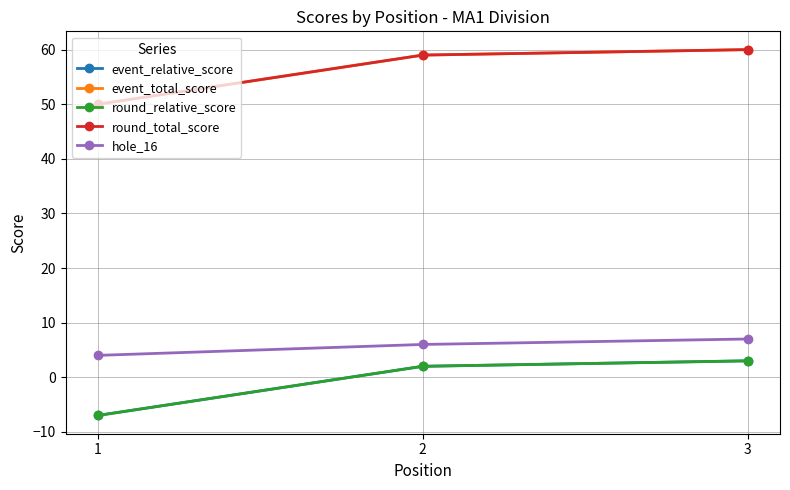

What is the lowest value of the round_relative_score series?

-7